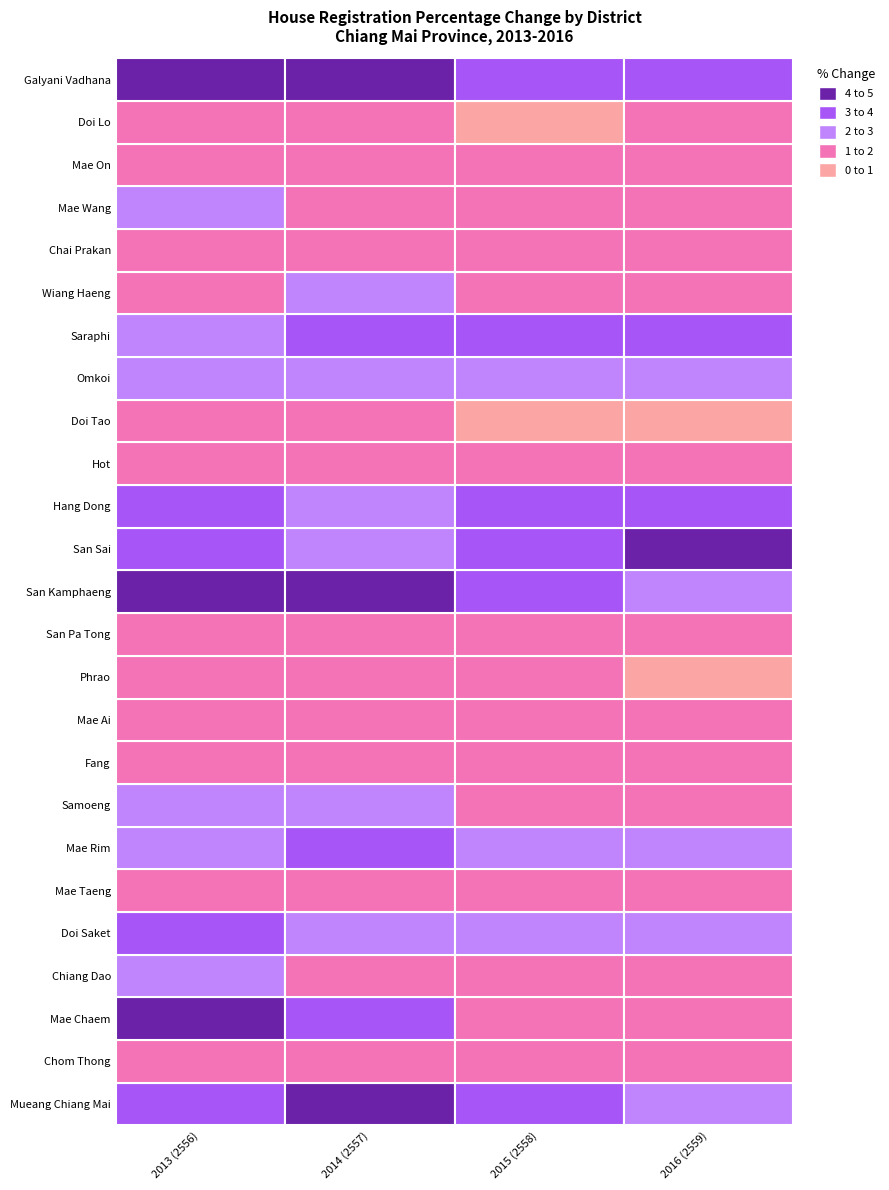

Reading right to left, extract all data points from this chart.

Mueang Chiang Mai: 2.6	3.2	4.0	3.8
Chom Thong: 1.3	1.3	1.4	1.6
Mae Chaem: 1.7	1.5	3.0	4.2
Chiang Dao: 1.9	1.6	1.9	2.0
Doi Saket: 2.3	2.3	2.3	3.8
Mae Taeng: 1.3	1.2	1.5	1.6
Mae Rim: 2.6	2.6	3.8	2.9
Samoeng: 1.8	1.7	2.1	2.0
Fang: 1.1	1.1	1.2	1.1
Mae Ai: 1.4	1.0	1.4	1.4
Phrao: 0.7	1.2	1.4	1.0
San Pa Tong: 1.2	1.3	1.4	1.3
San Kamphaeng: 2.9	3.4	4.2	4.7
San Sai: 4.3	3.1	2.9	3.6
Hang Dong: 3.1	3.2	2.8	3.3
Hot: 1.0	1.2	1.5	1.4
Doi Tao: 0.7	0.9	1.1	1.7
Omkoi: 2.2	2.2	2.7	2.6
Saraphi: 3.5	3.1	3.1	2.6
Wiang Haeng: 1.6	1.3	2.0	1.3
Chai Prakan: 1.2	1.2	1.6	1.1
Mae Wang: 1.7	1.1	1.9	2.1
Mae On: 1.6	1.6	1.3	1.7
Doi Lo: 1.2	0.7	1.1	1.0
Galyani Vadhana: 3.7	3.1	4.2	4.8